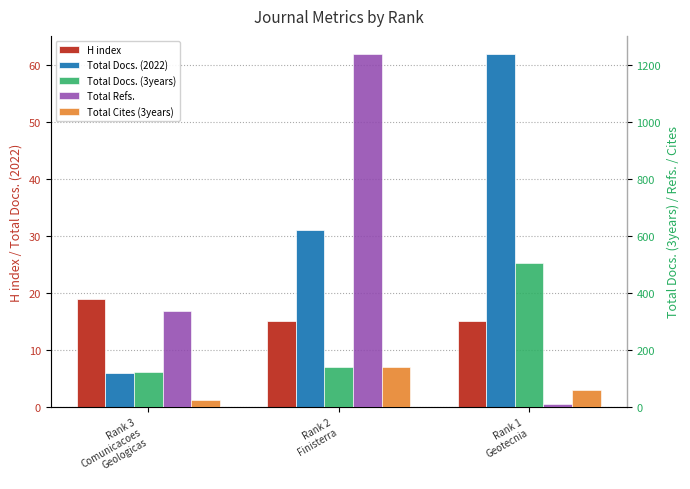

What is the lowest value of the Total Docs. (3years) series?

121